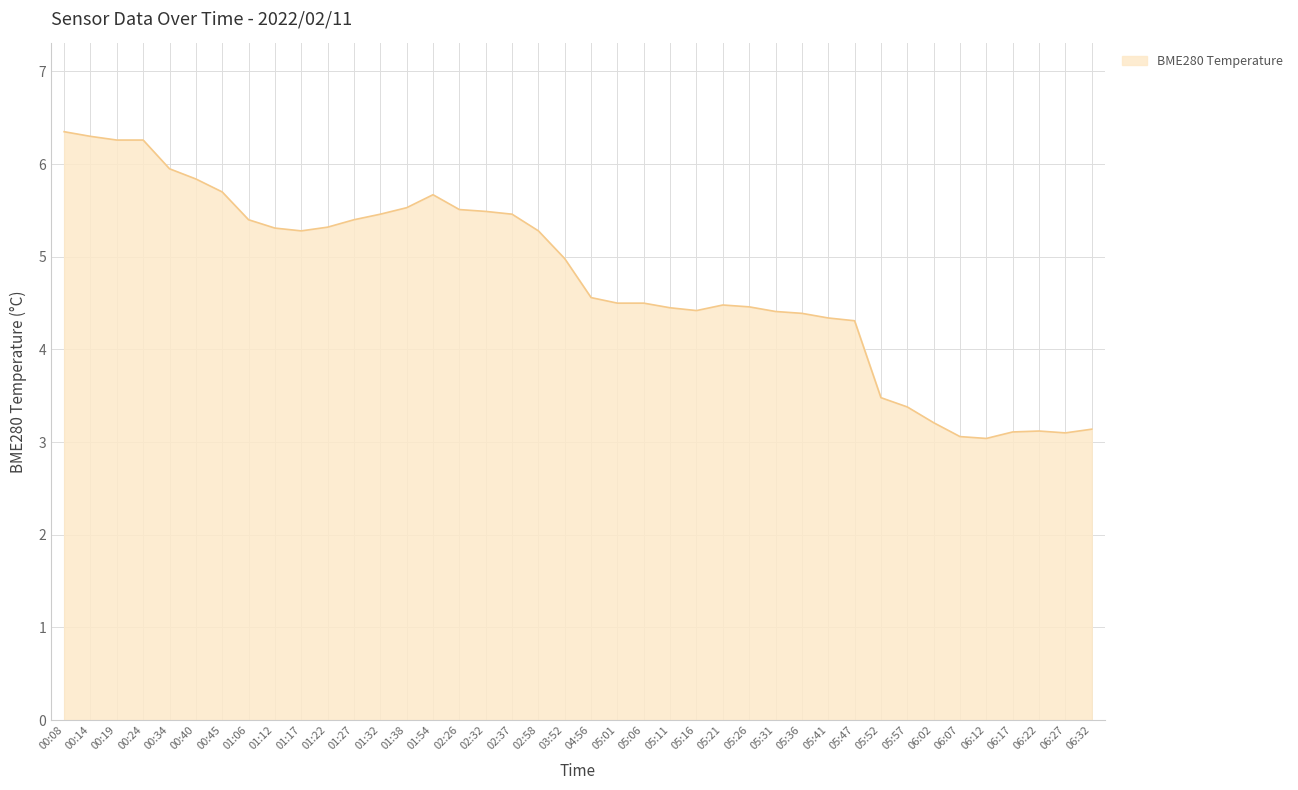

What is the sum of all values?

190.2